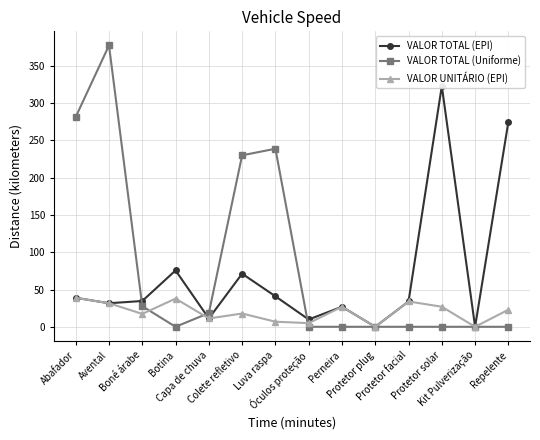

Reading left to right, transcribe all the data shown in this chart.

VALOR TOTAL (EPI): Abafador=38.9	Avental=31.6	Boné árabe=34.6	Botina=75.6	Capa de chuva=11.2	Colete refletivo=71.2	Luva raspa=40.9	Óculos proteção=9.8	Perneira=26.9	Protetor plug=0.0	Protetor facial=34.0	Protetor solar=322.8	Kit Pulverização=0.0	Repelente=274.8
VALOR TOTAL (Uniforme): Abafador=281.4	Avental=377.4	Boné árabe=27.6	Botina=0.0	Capa de chuva=18.4	Colete refletivo=230.0	Luva raspa=238.8	Óculos proteção=0.0	Perneira=0.0	Protetor plug=0.0	Protetor facial=0.0	Protetor solar=0.0	Kit Pulverização=0.0	Repelente=0.0
VALOR UNITÁRIO (EPI): Abafador=38.9	Avental=31.6	Boné árabe=17.3	Botina=37.8	Capa de chuva=11.2	Colete refletivo=17.8	Luva raspa=6.8	Óculos proteção=4.9	Perneira=26.9	Protetor plug=0.0	Protetor facial=34.0	Protetor solar=26.9	Kit Pulverização=0.0	Repelente=22.9